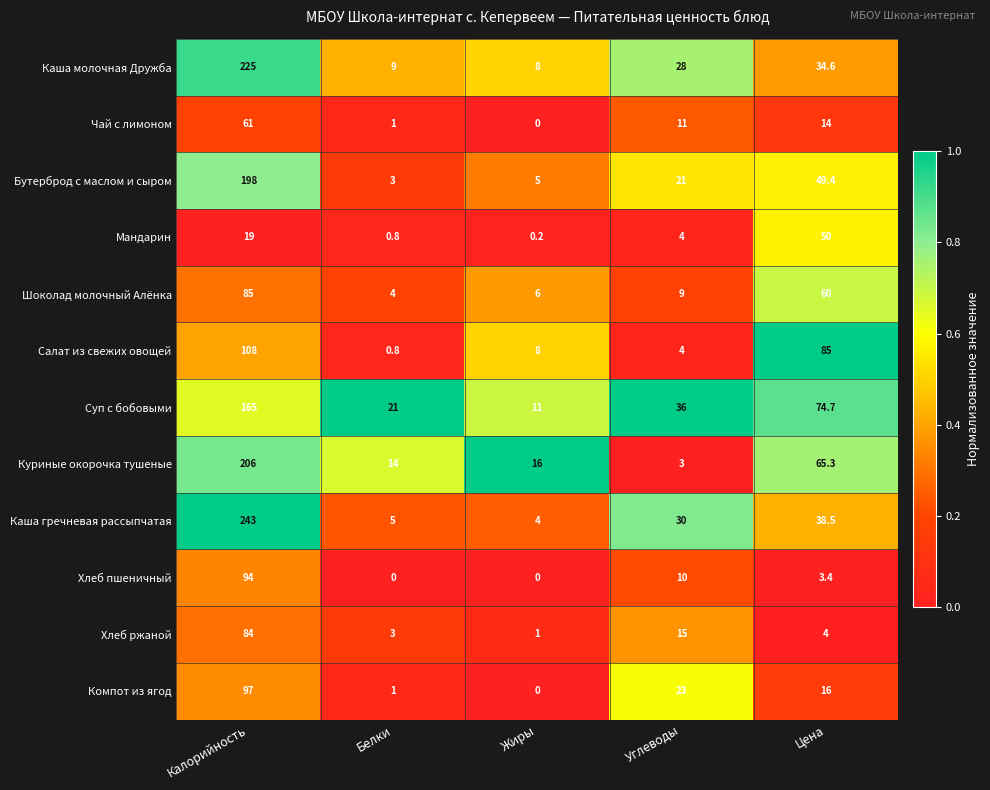

Which series changed the most between Калорийность and Углеводы?

Каша гречневая рассыпчатая